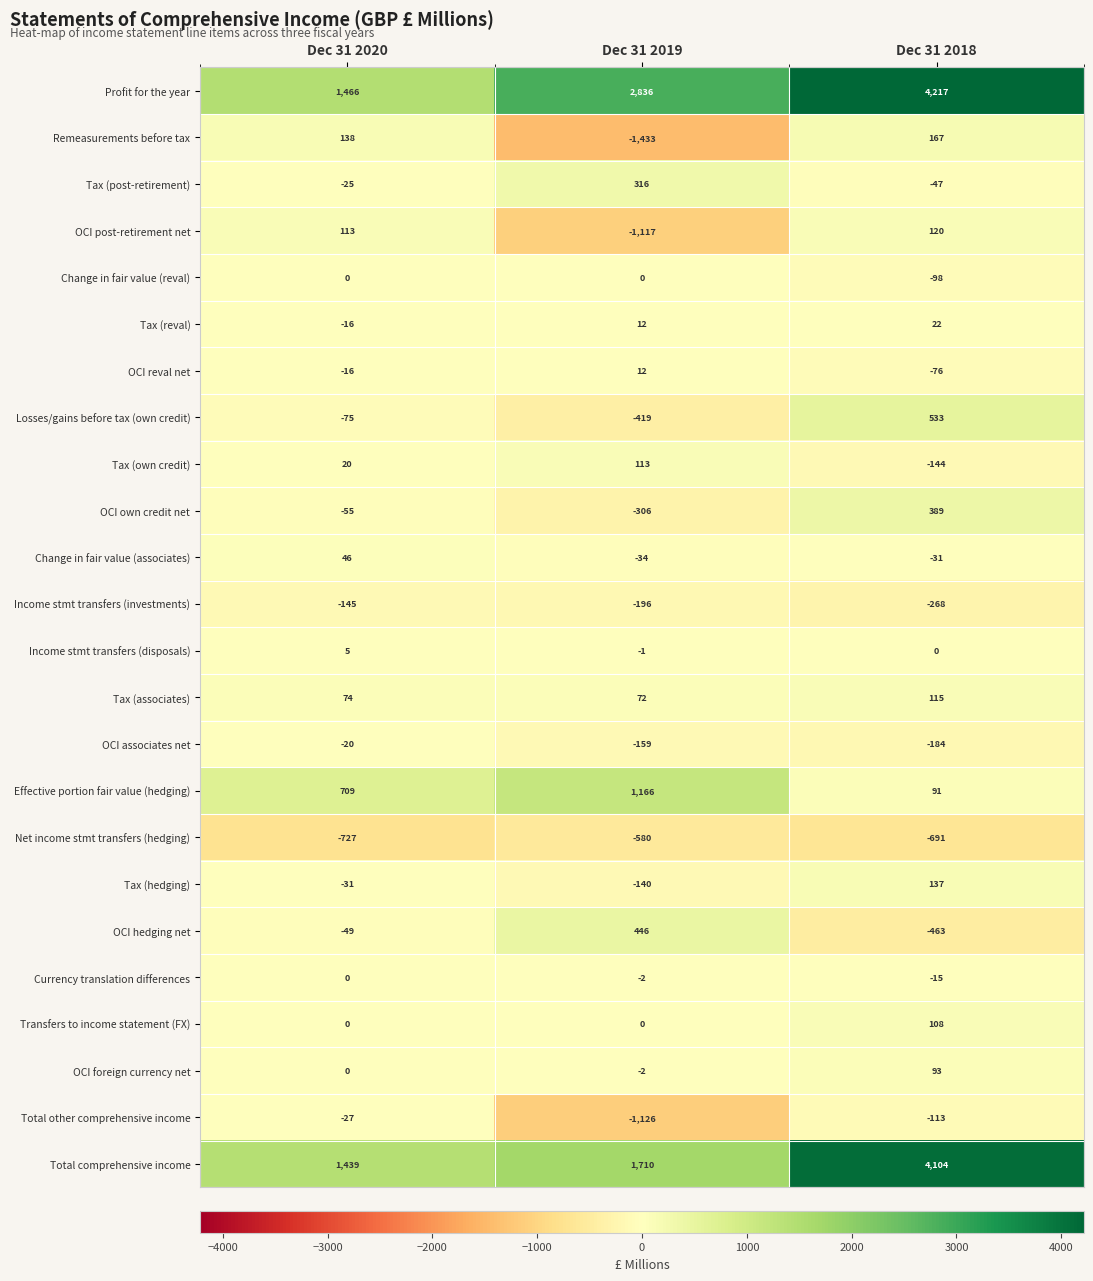

True or false: Income stmt transfers (disposals) has a value of 7 at Dec 31 2020.

False